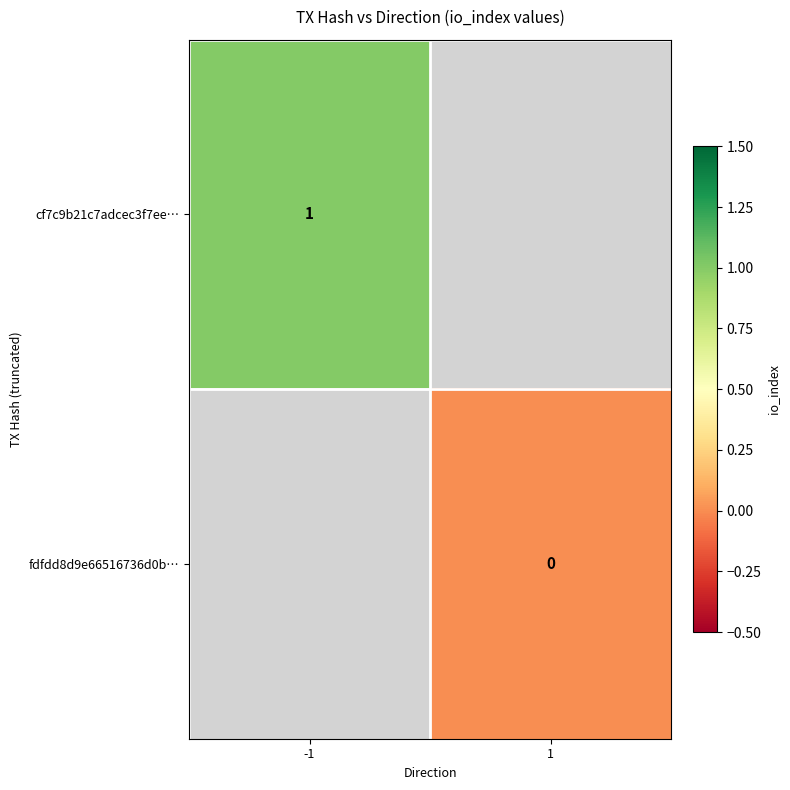

The cf7c9b21c7adcec3f7ee… series shows 1 at -1. True or false?

True